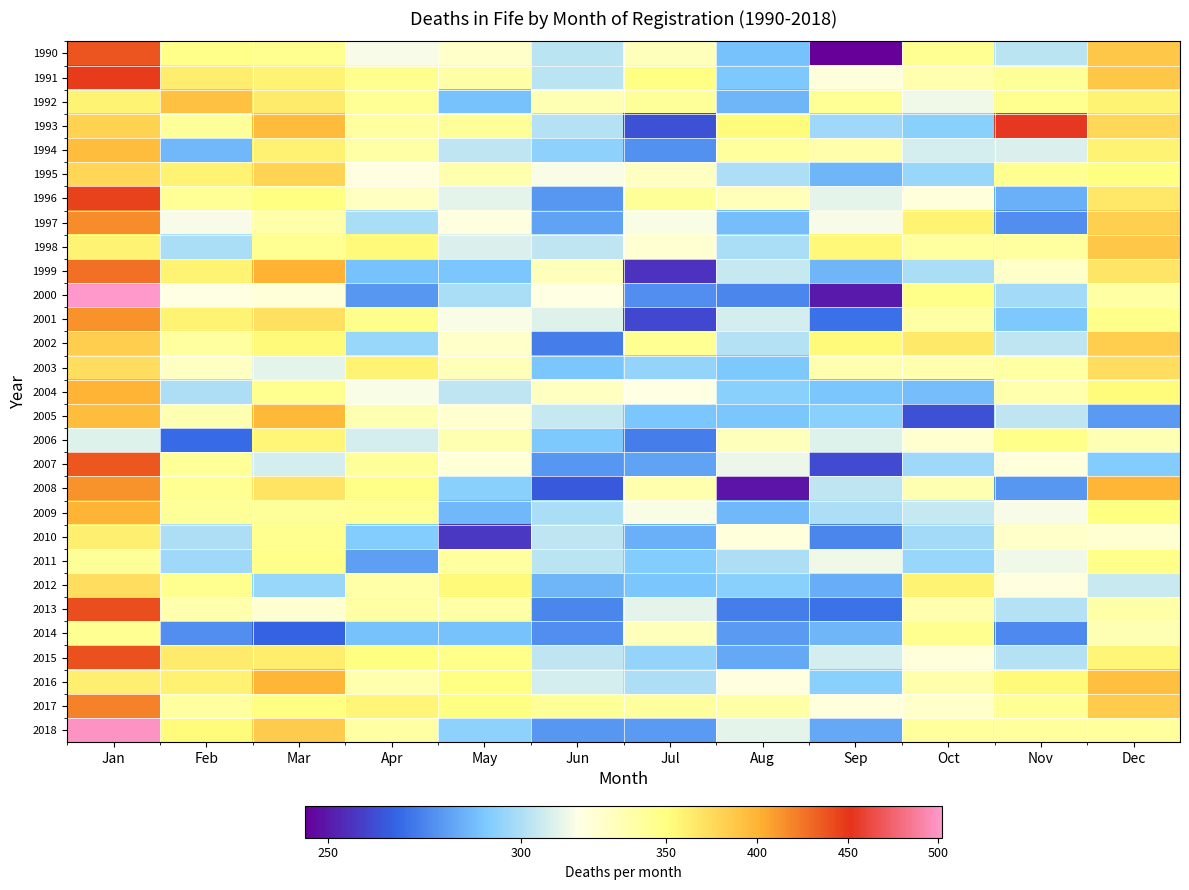

At which category is the sum across all series the highest?

Jan